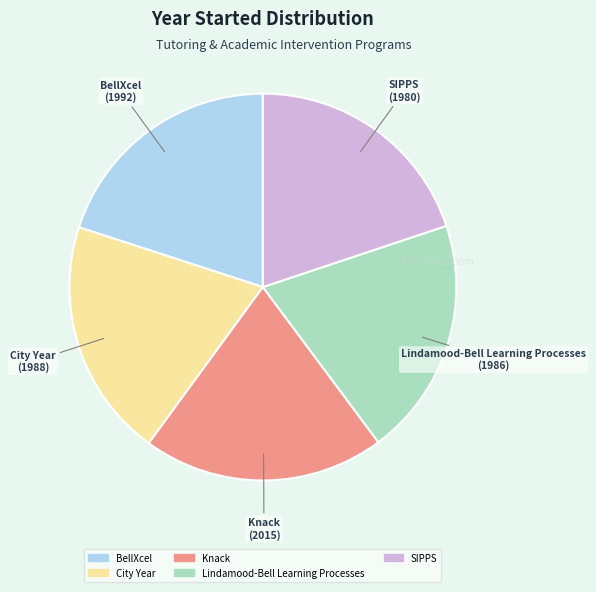

Approximately how many times larger is the value at BellXcel compared to Knack?

1.0